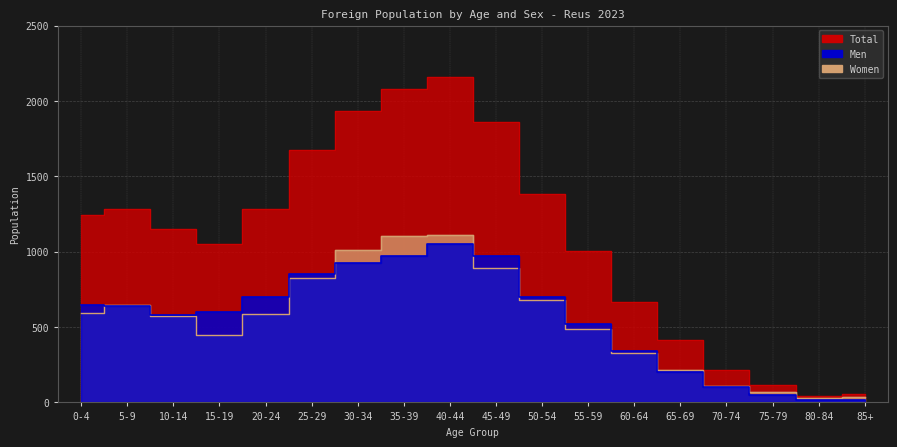

Which series has the largest total across all categories?

Total